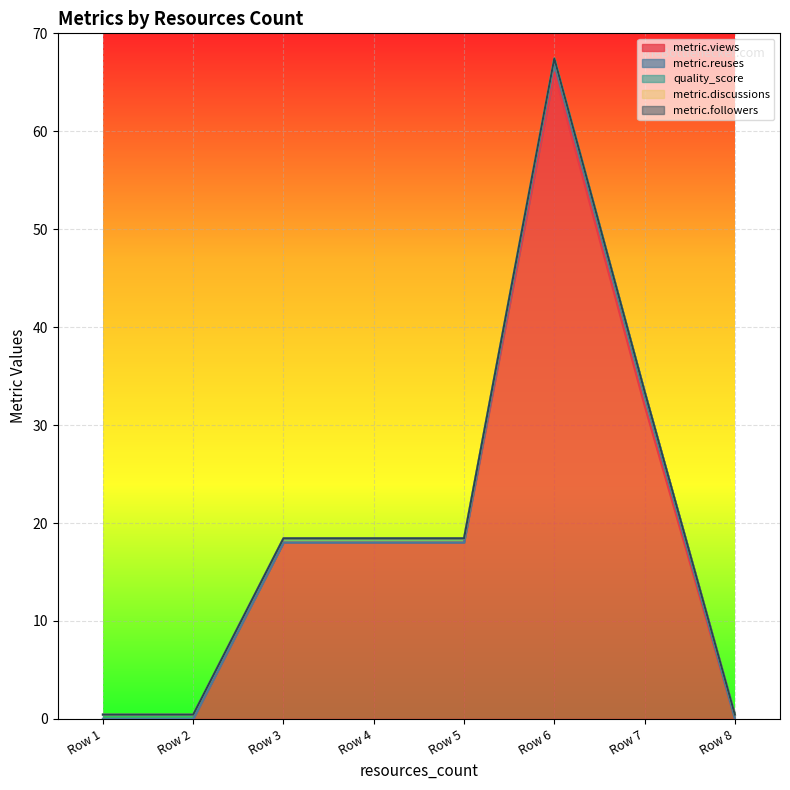

Reading left to right, extract all data points from this chart.

metric.views: 1=0.0	1=0.0	3=18.0	3=18.0	3=18.0	1=66.0	1=32.0	3=0.0
metric.reuses: 1=0.0	1=0.0	3=0.0	3=0.0	3=0.0	1=1.0	1=1.0	3=0.0
quality_score: 1=0.4	1=0.4	3=0.4	3=0.4	3=0.4	1=0.4	1=0.4	3=0.4
metric.discussions: 1=0.0	1=0.0	3=0.0	3=0.0	3=0.0	1=0.0	1=0.0	3=0.0
metric.followers: 1=0.0	1=0.0	3=0.0	3=0.0	3=0.0	1=0.0	1=0.0	3=0.0